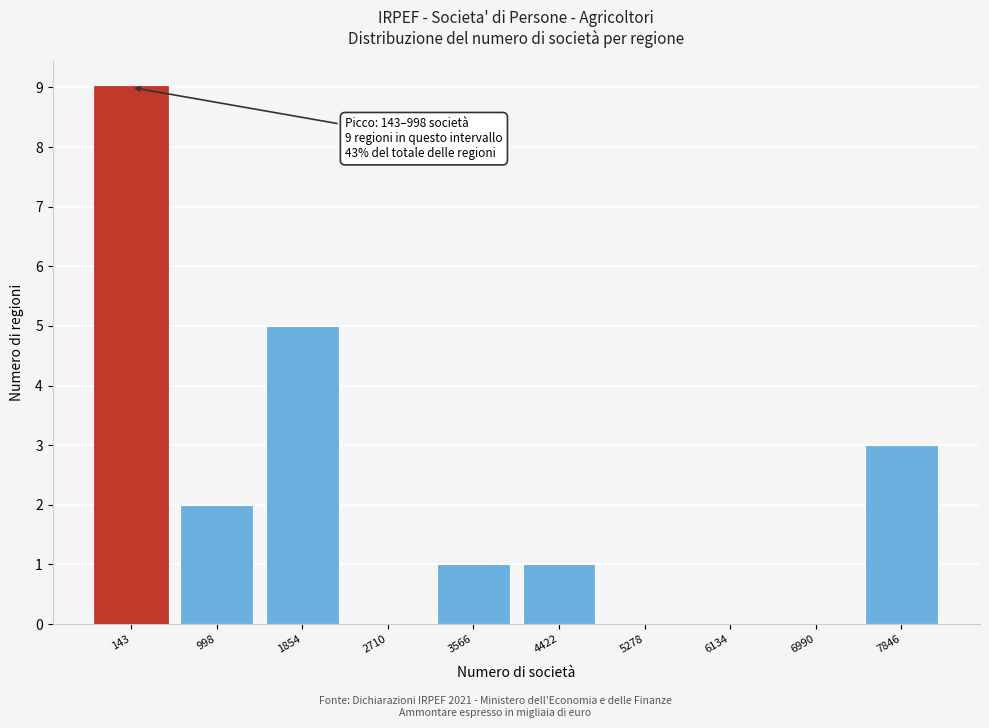

Reading right to left, transcribe all the data shown in this chart.

7846=3	6990=0	6134=0	5278=0	4422=1	3566=1	2710=0	1854=5	998=2	143=9